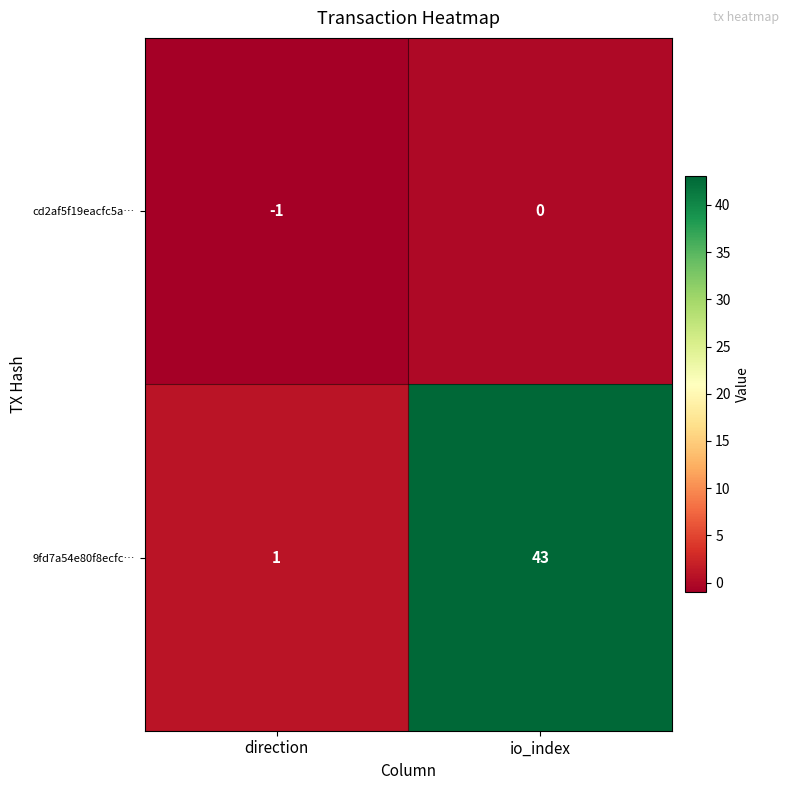

Which series has the widest spread of values?

9fd7a54e80f8ecfc…